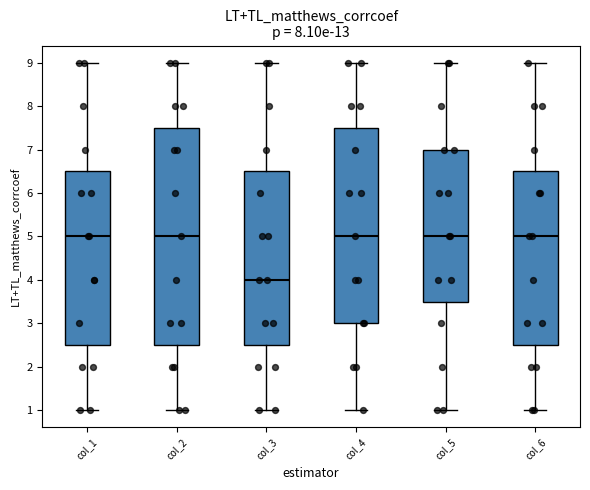

Which box is the tallest, from its lower edge to its upper edge?

col_2